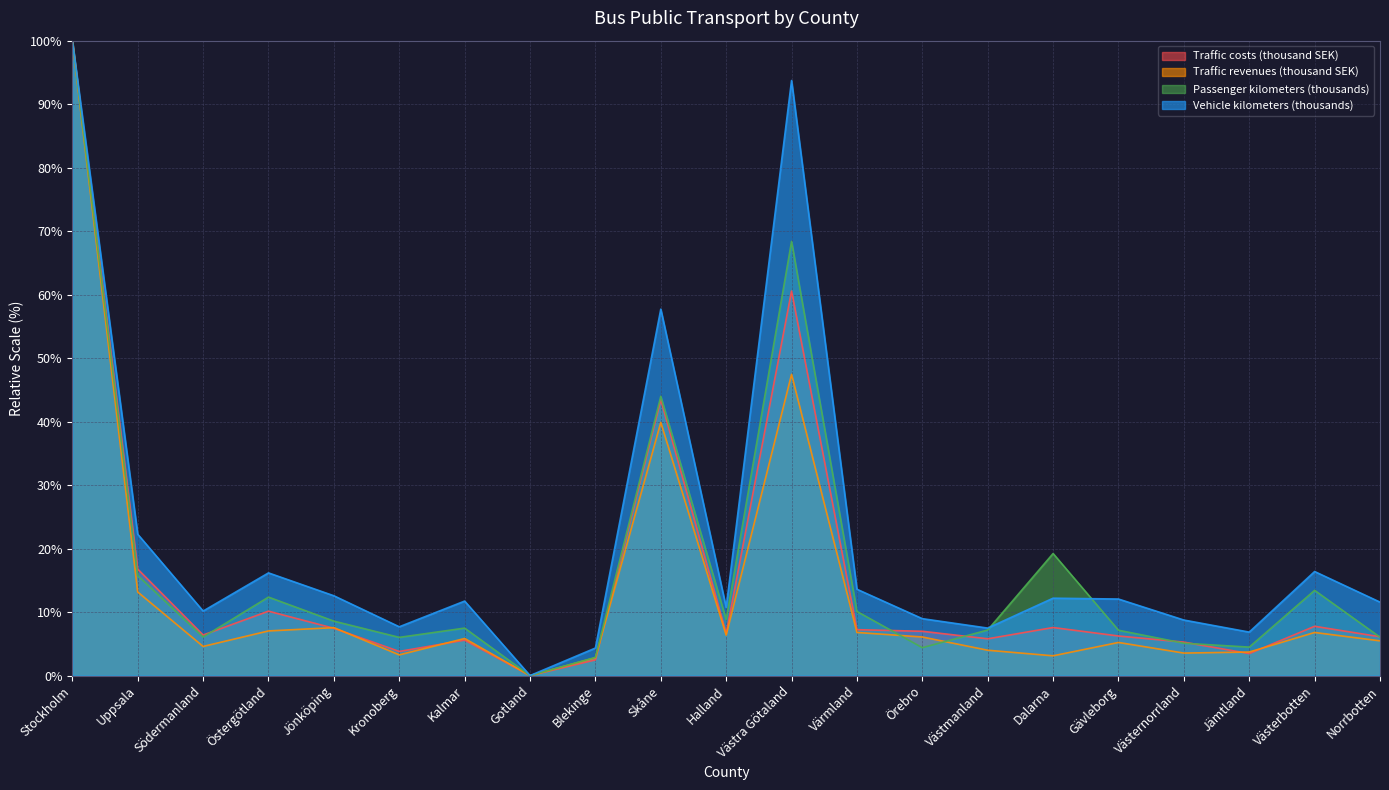

Which series has the widest spread of values?

Vehicle kilometers (thousands)